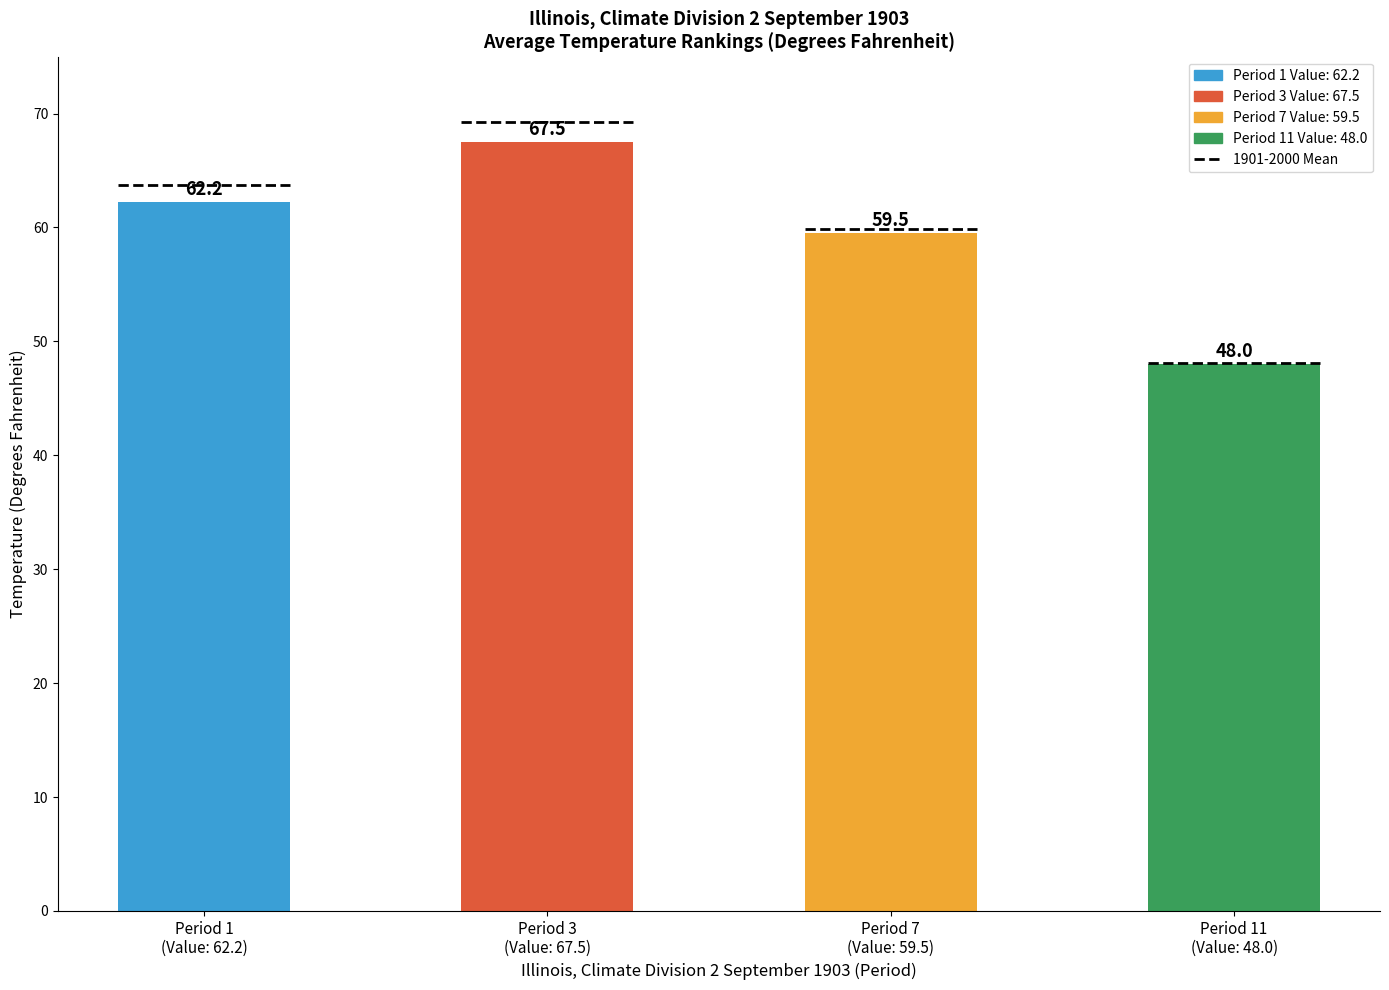

What is the difference between the values at Period 3
(Value: 67.5) and Period 7
(Value: 59.5)?

8.0